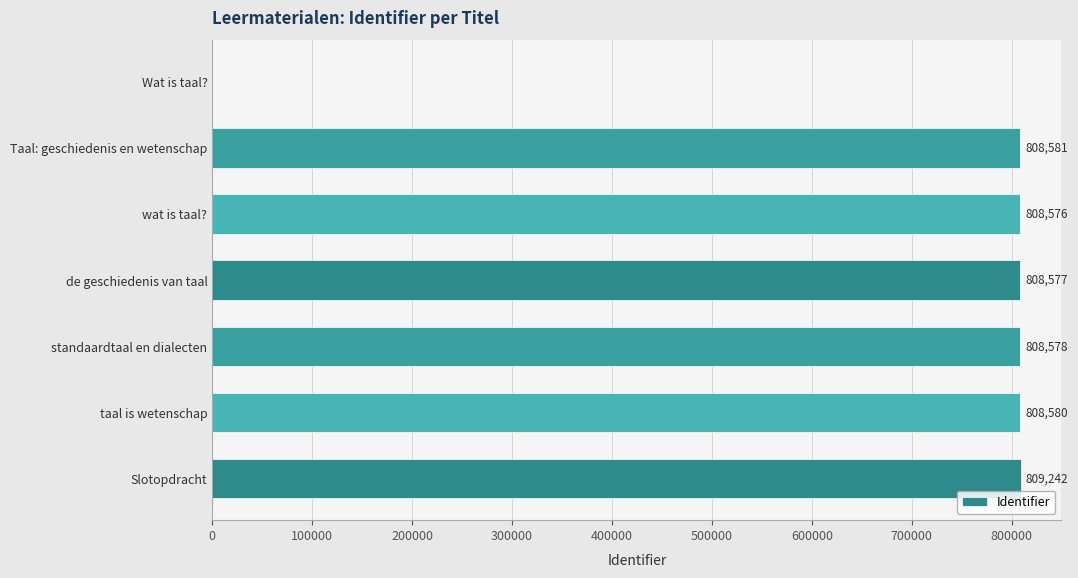

Are the bars horizontal?

Yes